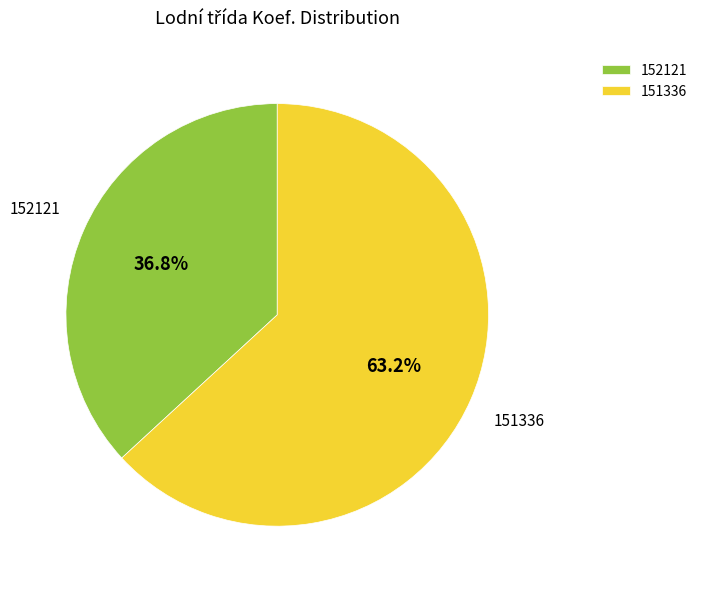

Which slice is the smallest?

152121